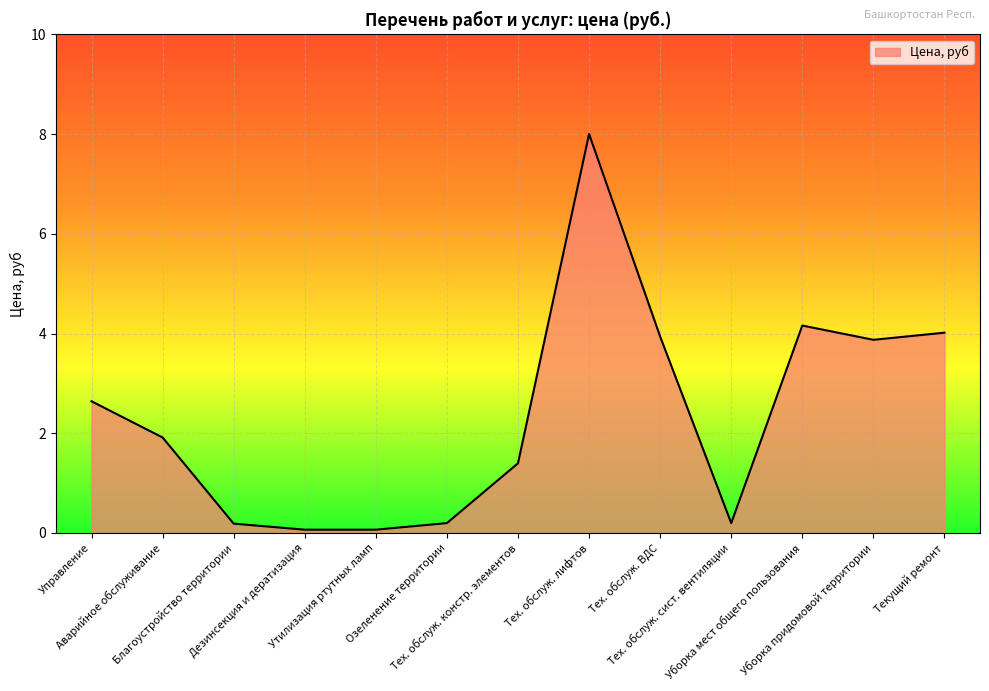

The value at Тех. обслуж. ВДС is 2.1. True or false?

False